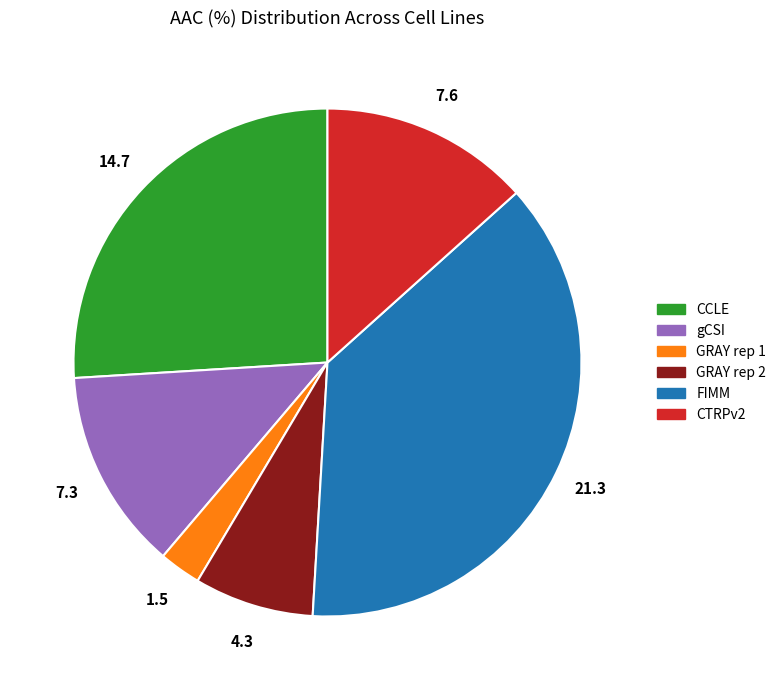

Combined, do gCSI and GRAY rep 2 account for over 50%?

No